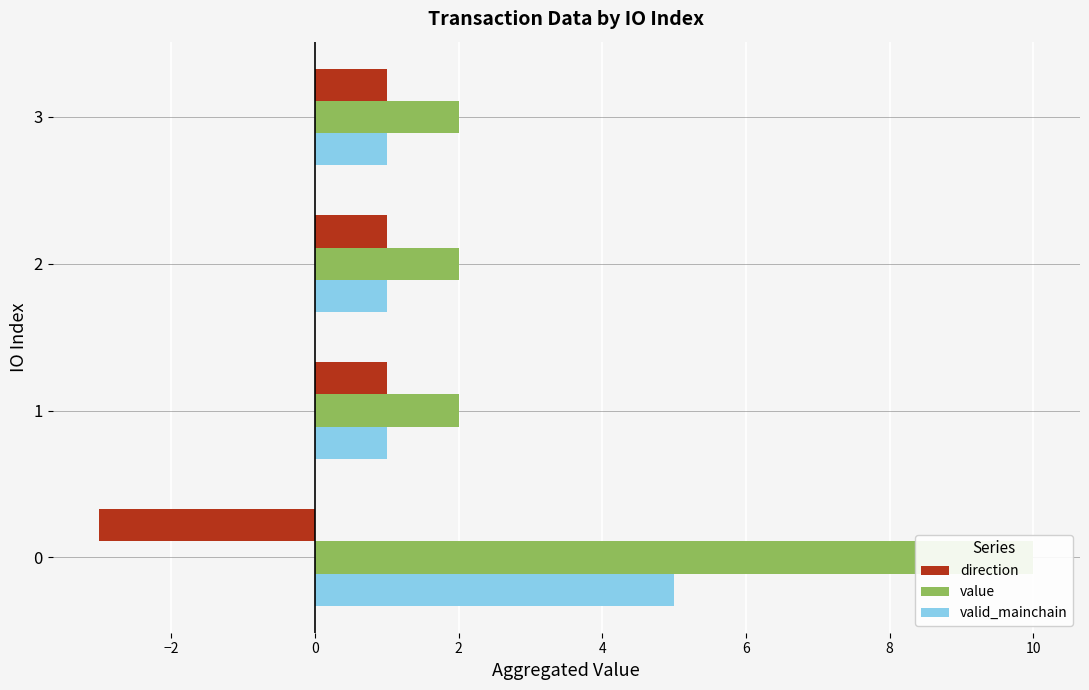

Between 1 and 0, which is larger?

1